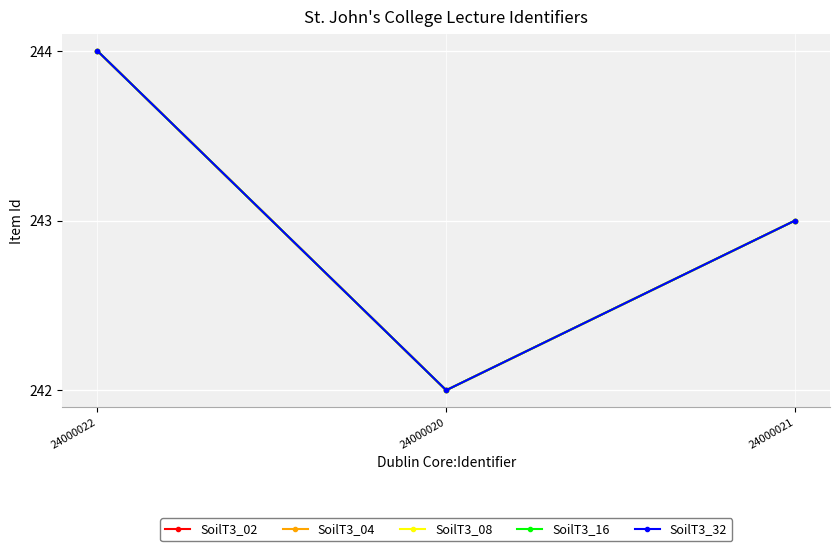

Read the SoilT3_04 value at 24000021.

243